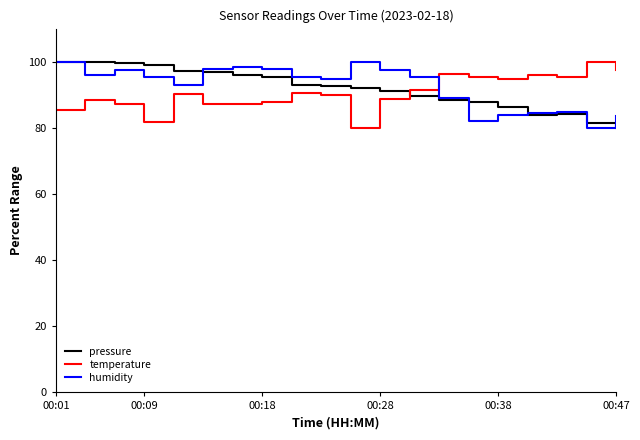

True or false: temperature and pressure cross at least once.

True